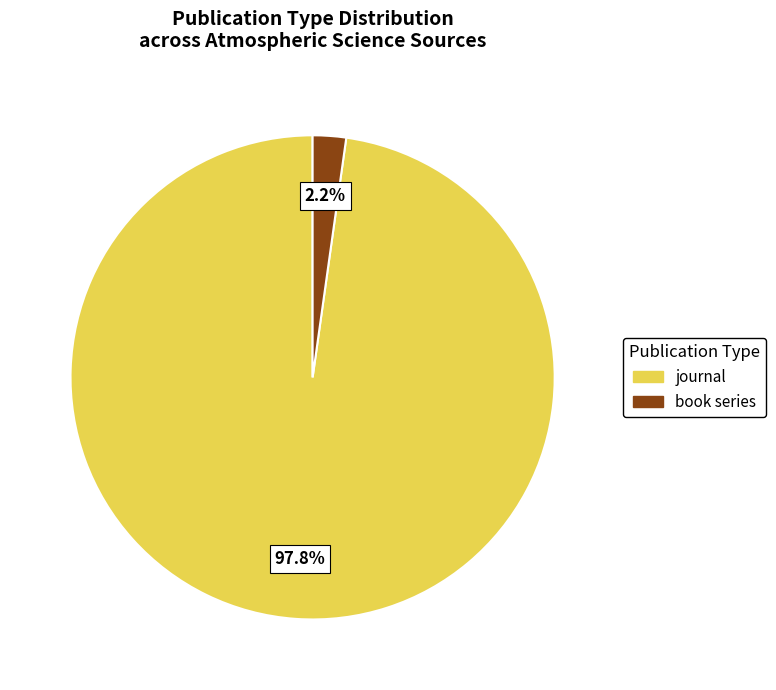

Is there any slice that represents more than half of the pie?

Yes